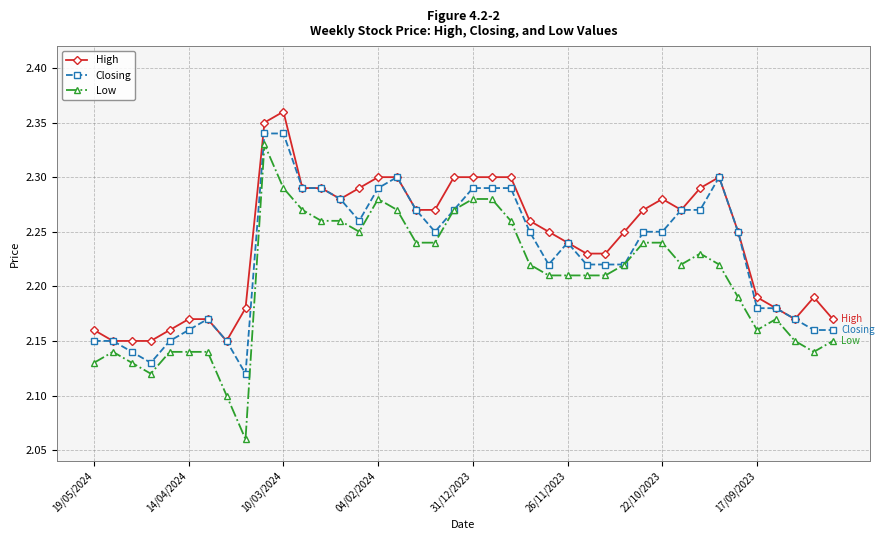

Which series has the widest spread of values?

Low